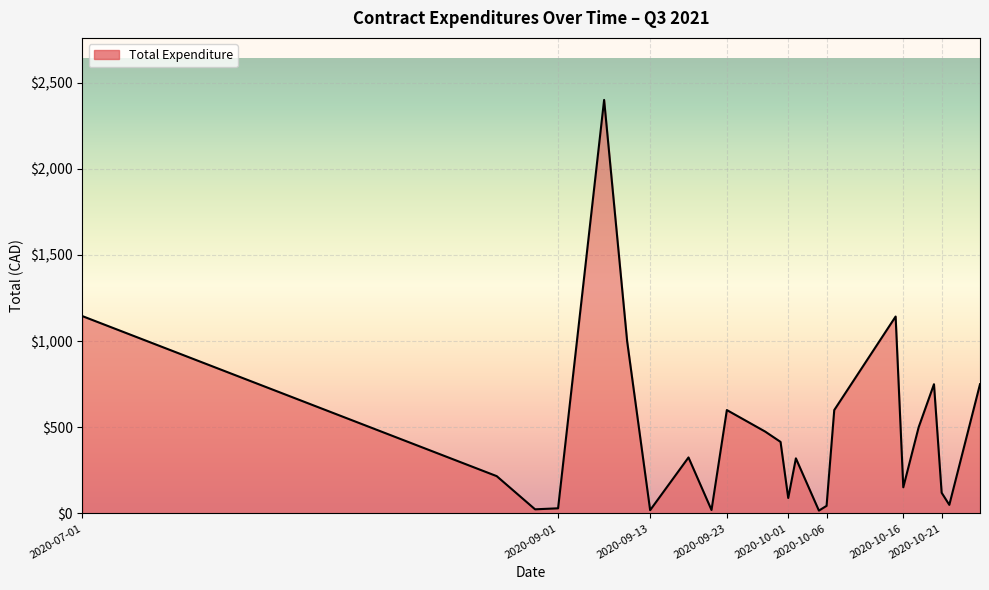

What is the greatest value displayed?

2400.0